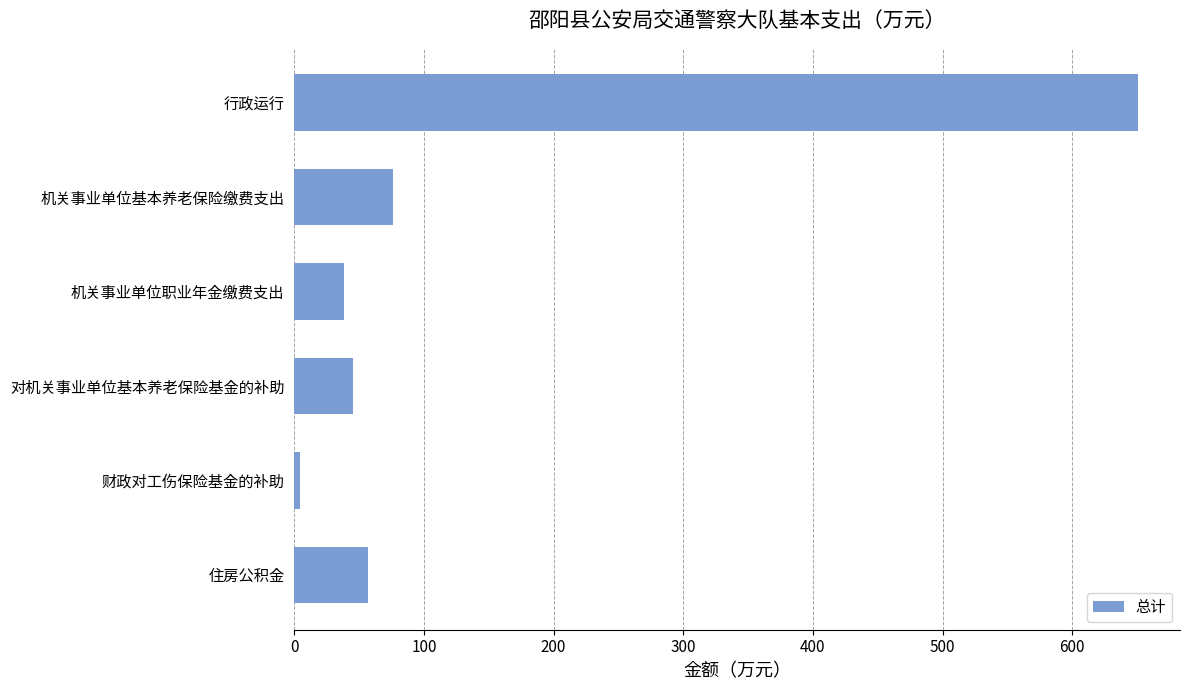

What is the maximum value shown in the chart?

650.6